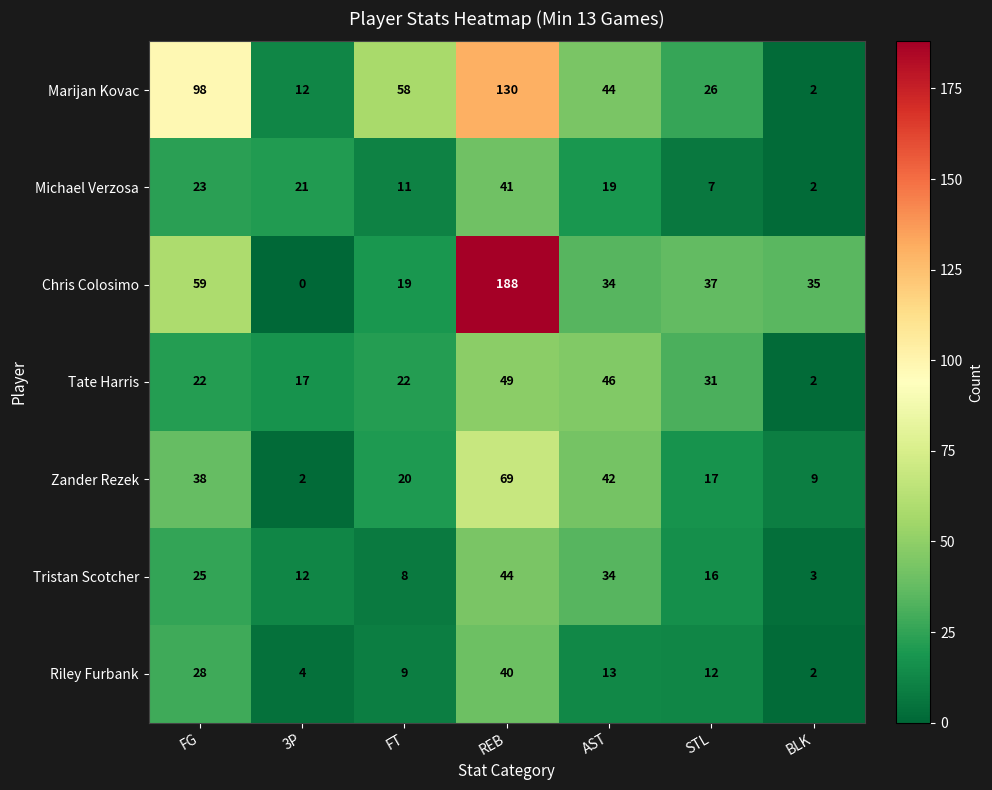

Is it true that Riley Furbank equals 61 at REB?

False